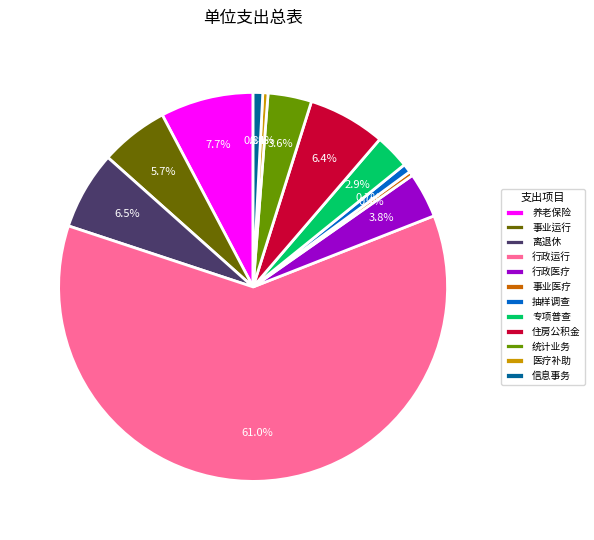

Which category has the biggest portion of the pie?

行政运行